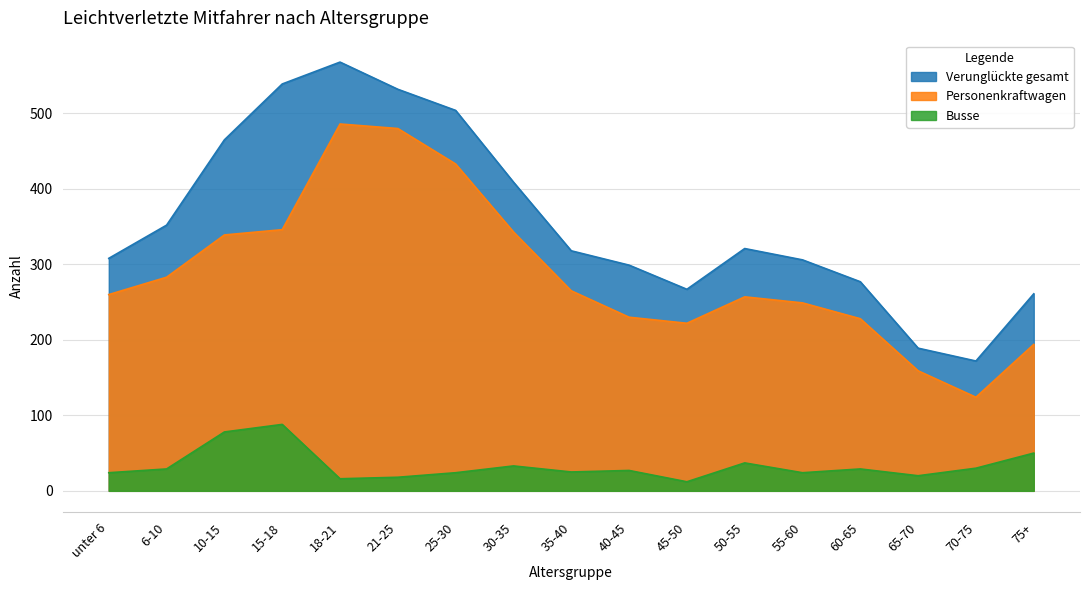

What is the sum of all Personenkraftwagen values?

4898